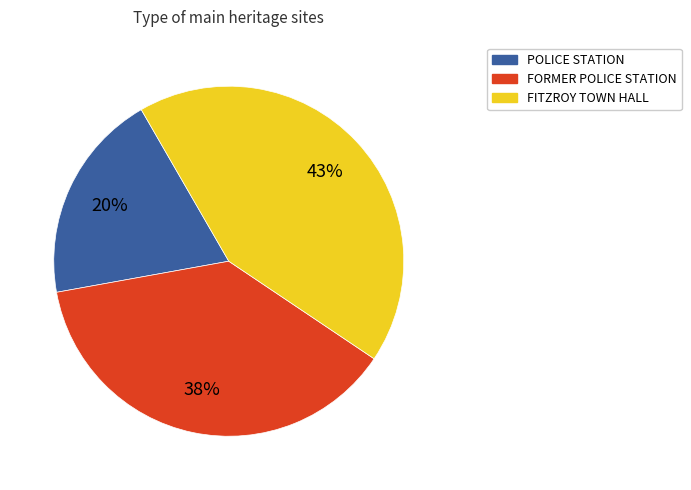

What percentage is the POLICE STATION slice, to the nearest percent?

20%